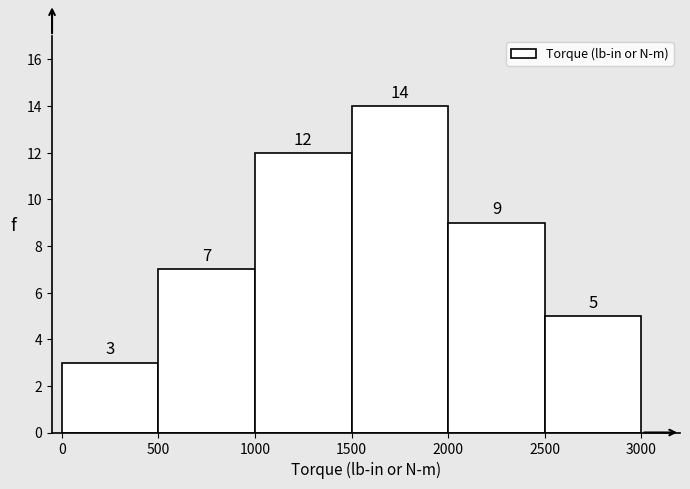

Reading left to right, transcribe this chart: for each bar, give the range it covers on the x-axis and its height.

0 to 500: 3
500 to 1000: 7
1000 to 1500: 12
1500 to 2000: 14
2000 to 2500: 9
2500 to 3000: 5